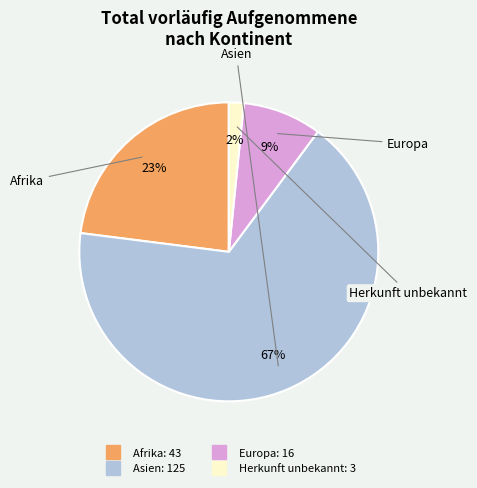

Does Asien represent more than half of the total?

Yes